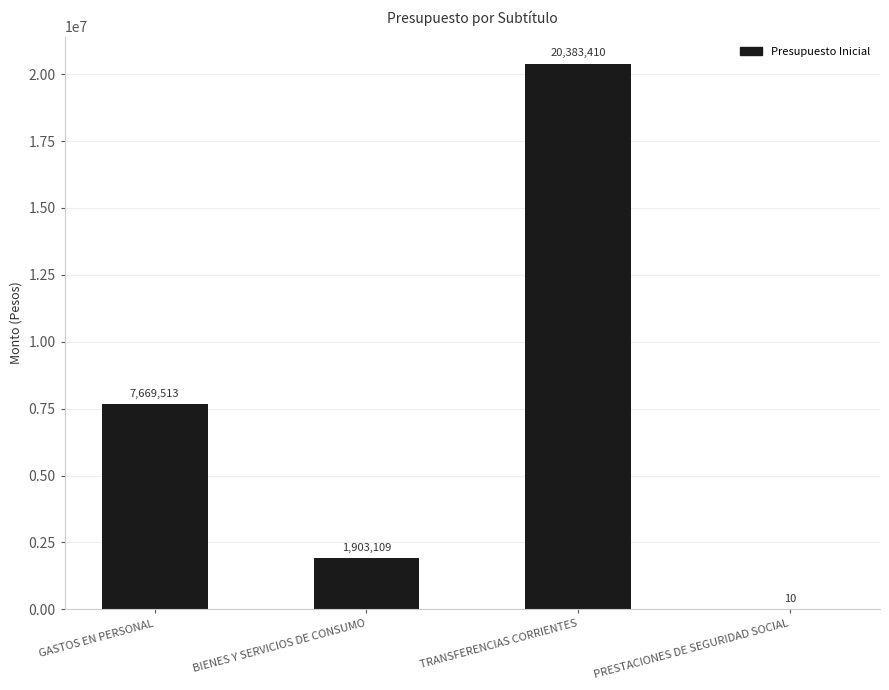

What is the sum of the values at BIENES Y SERVICIOS DE CONSUMO and GASTOS EN PERSONAL?

9572622